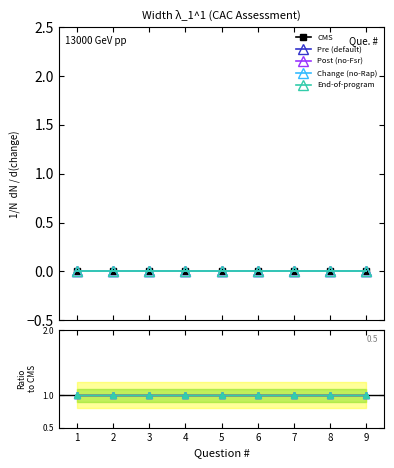

Reading right to left, what are all the values shown in this chart?

col_8: 9=0	8=0	7=0	6=0	5=0	4=0	3=0	2=0	1=0
col_13: 9=1	8=1	7=1	6=1	5=1	4=1	3=1	2=1	1=1
col_18: 9=1	8=1	7=1	6=1	5=1	4=1	3=1	2=1	1=1
col_6: 9=1	8=1	7=1	6=1	5=1	4=1	3=1	2=1	1=1
col_16: 9=1	8=1	7=1	6=1	5=1	4=1	3=1	2=1	1=1